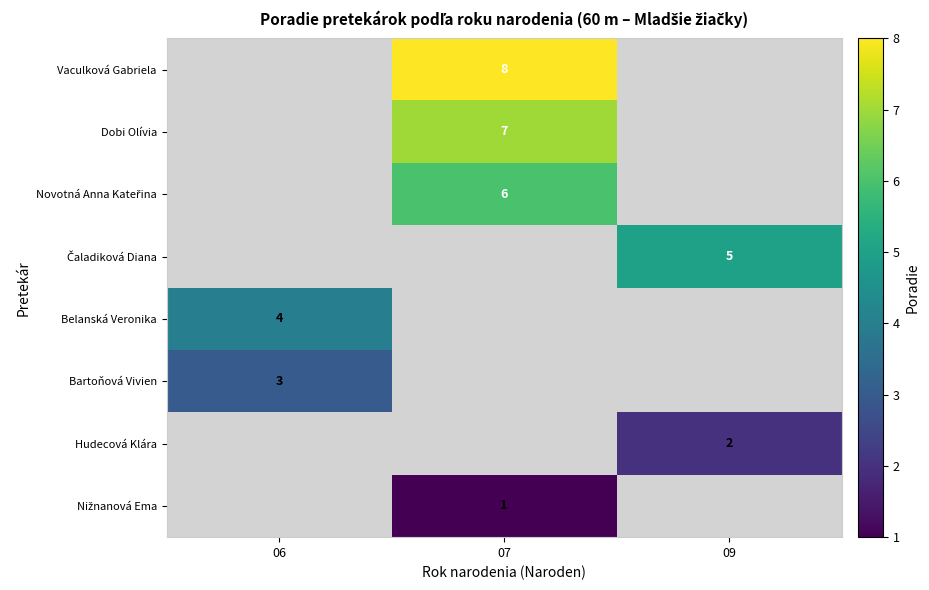

The value of Hudecová Klára at 09 is 2. True or false?

True